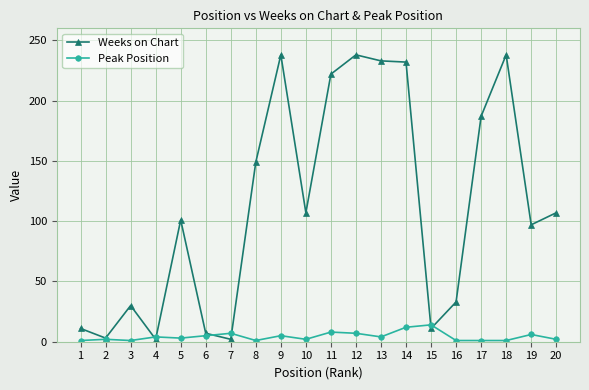

True or false: Weeks on Chart has a value of 147 at 20.

False